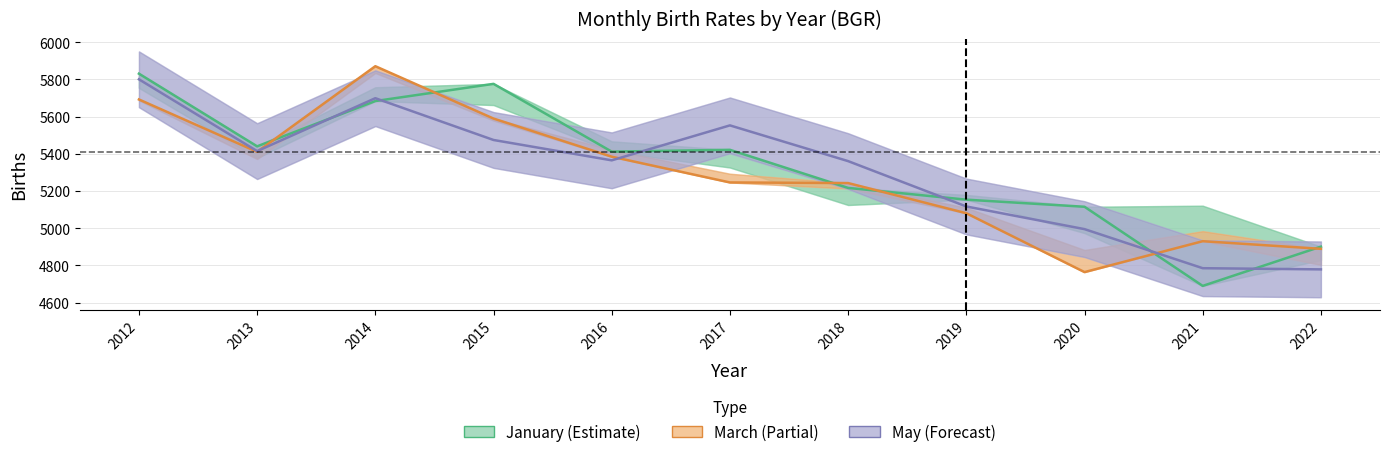

List the series in order of their peak value, lowest first.

May (Forecast), January (Estimate), March (Partial)